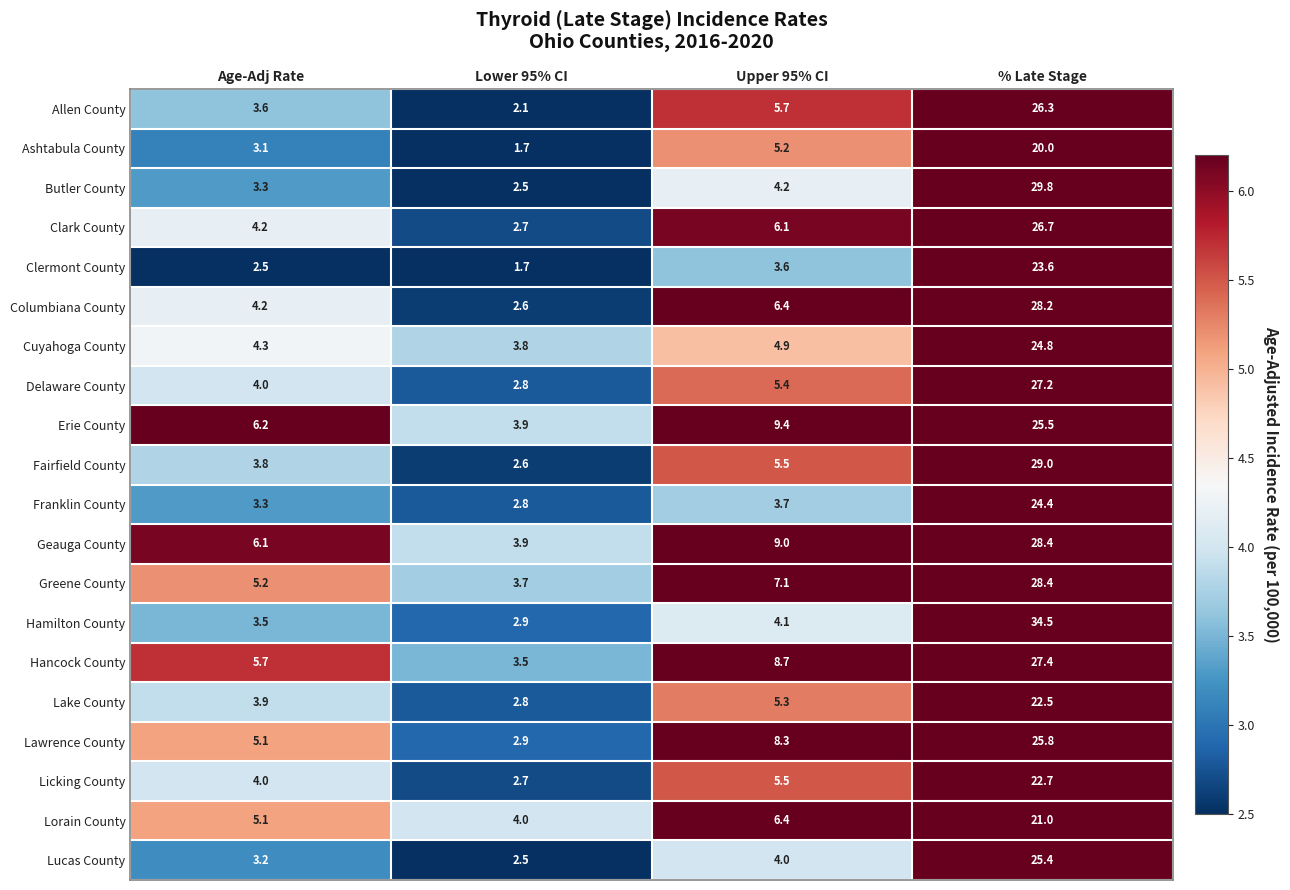

Which category has the highest value in the Franklin County series?

% Late Stage